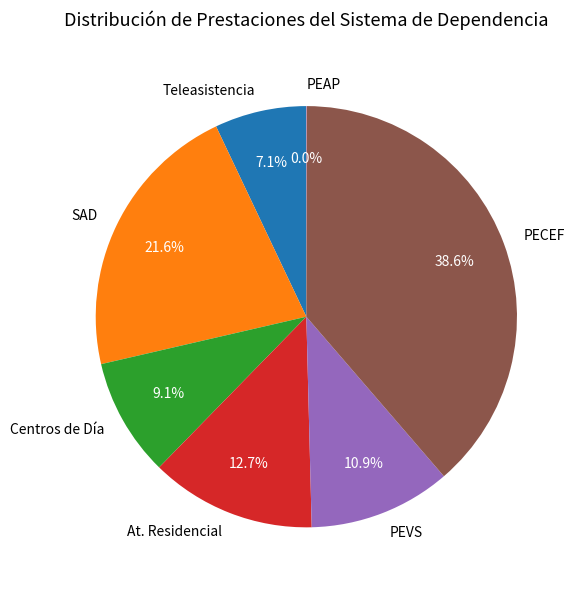

What percentage do PEVS and At. Residencial together represent?

23.6%